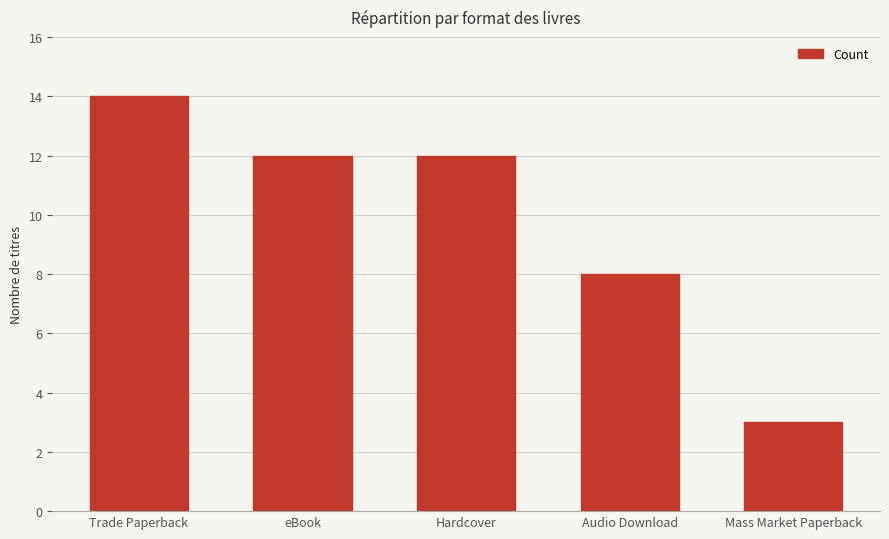

The value at Hardcover is 20. True or false?

False